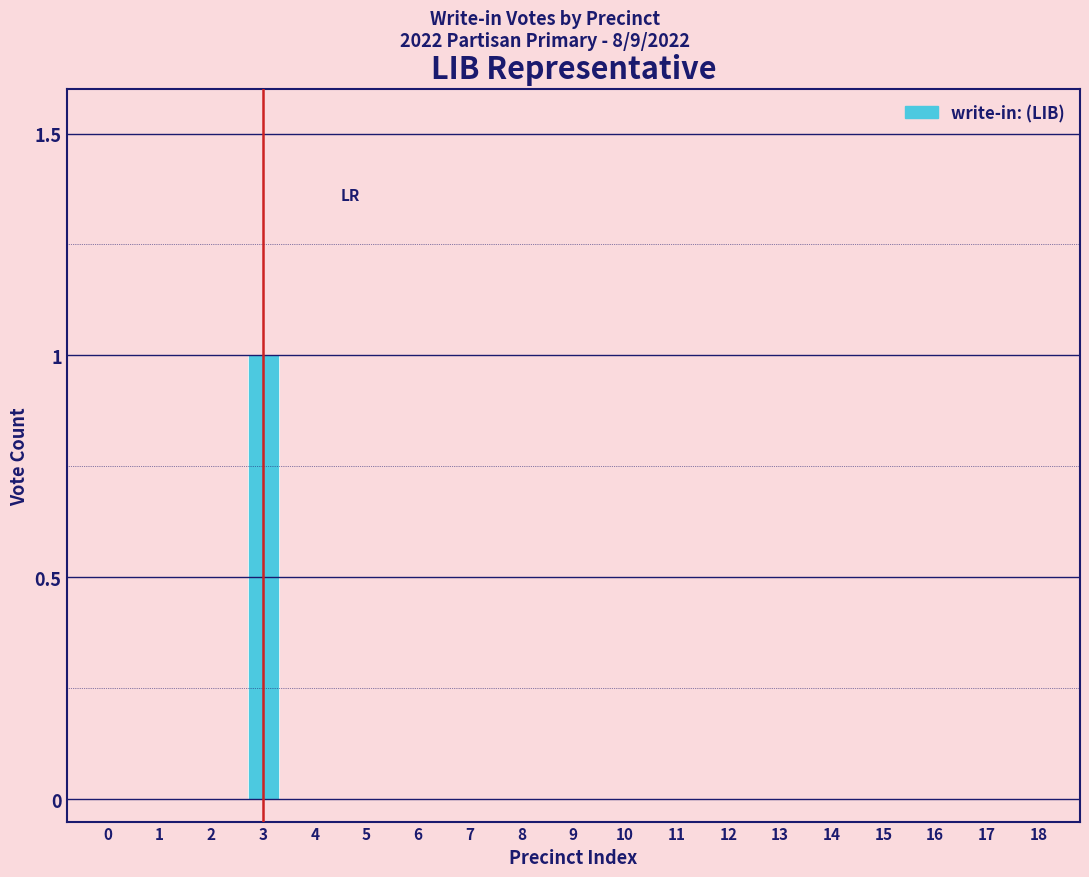

Reading right to left, extract all data points from this chart.

18=0	17=0	16=0	15=0	14=0	13=0	12=0	11=0	10=0	9=0	8=0	7=0	6=0	5=0	4=0	3=1	2=0	1=0	0=0